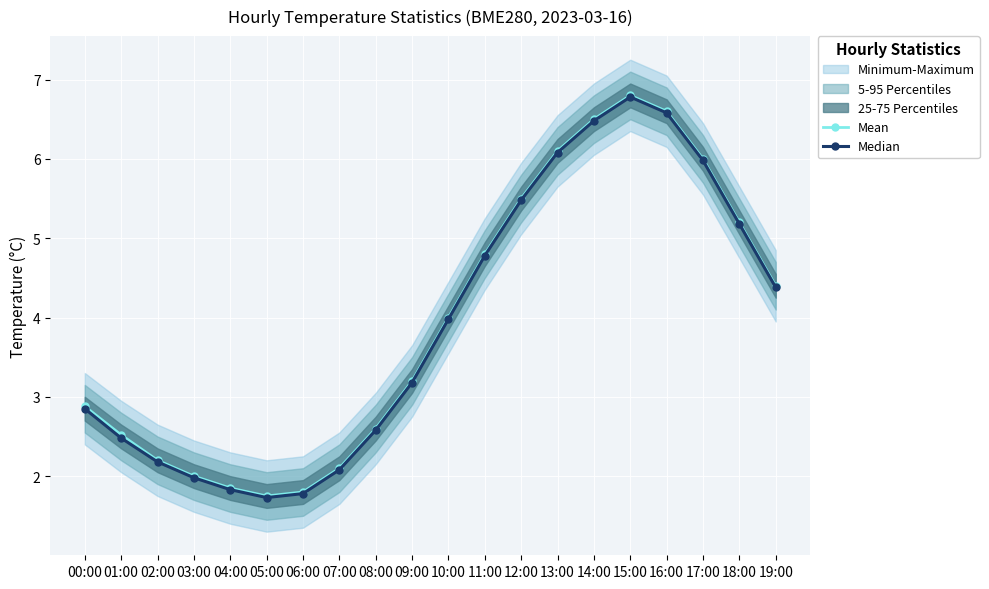

True or false: Median and Mean cross at least once.

False